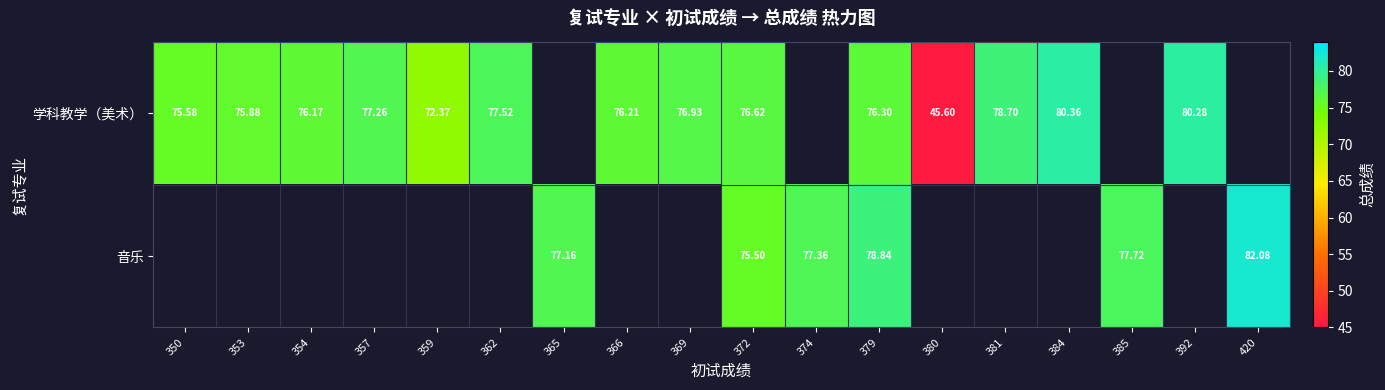

Which has a higher value, 359 or 420?

420